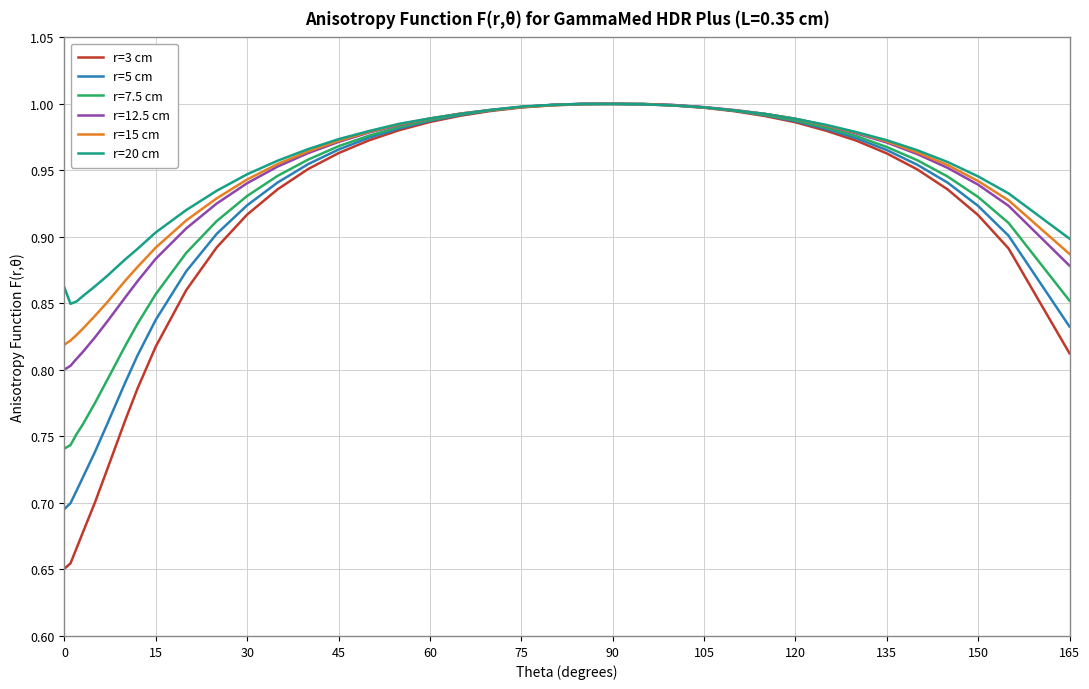

What is the difference between the maximum and minimum values in the r=15 cm series?

0.2